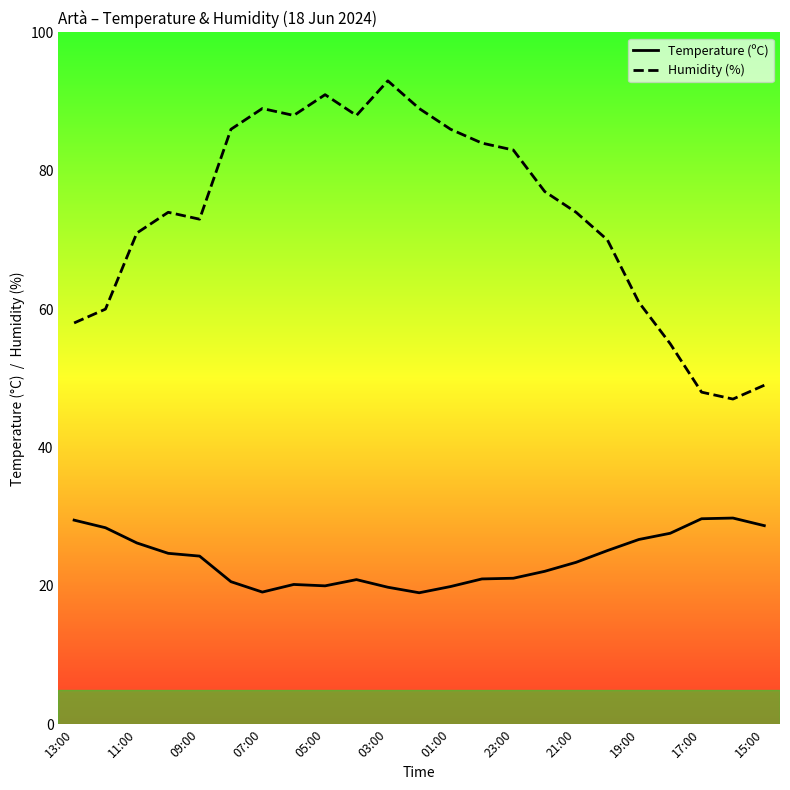

List the series in order of their peak value, lowest first.

Temperature (ºC), Humidity (%)